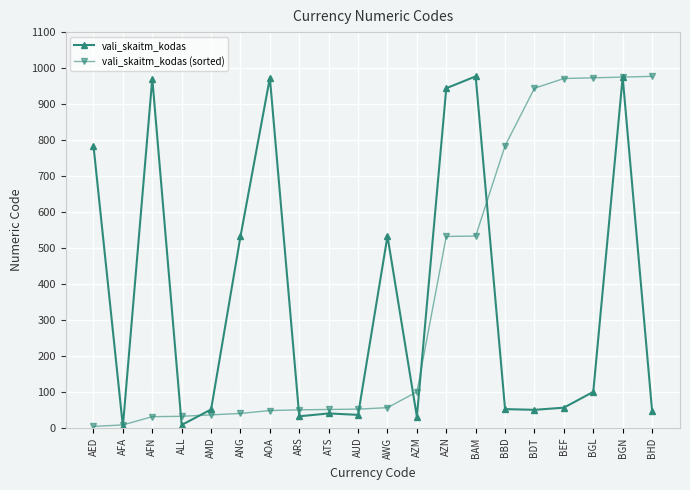

At ANG, list the series in order from largest to smallest.

vali_skaitm_kodas, vali_skaitm_kodas (sorted)